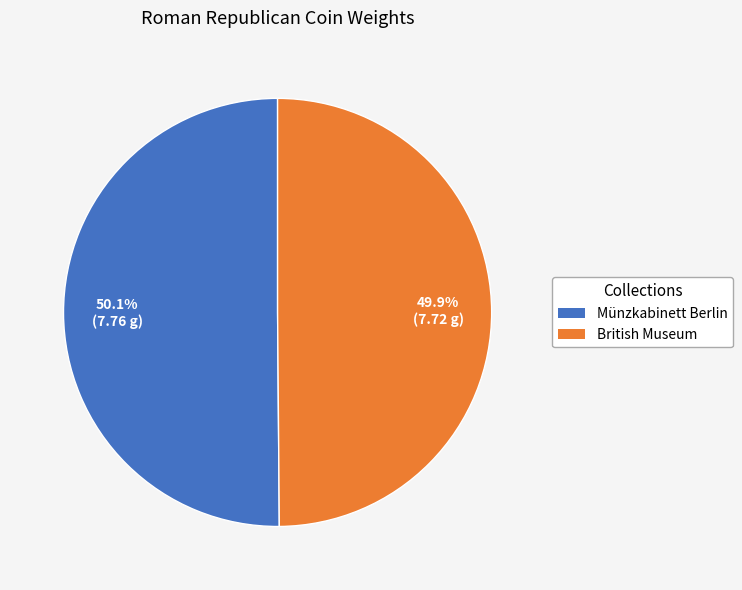

Count the number of slices in the pie.

2